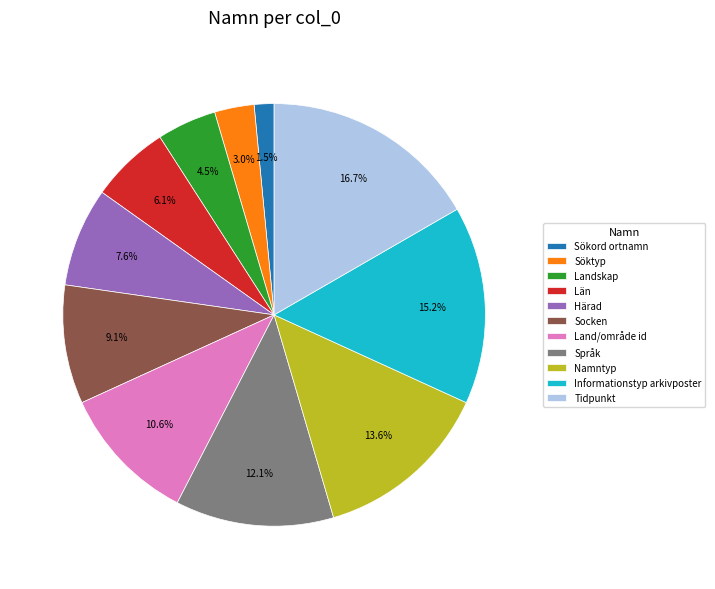

Is there any slice that represents more than half of the pie?

No